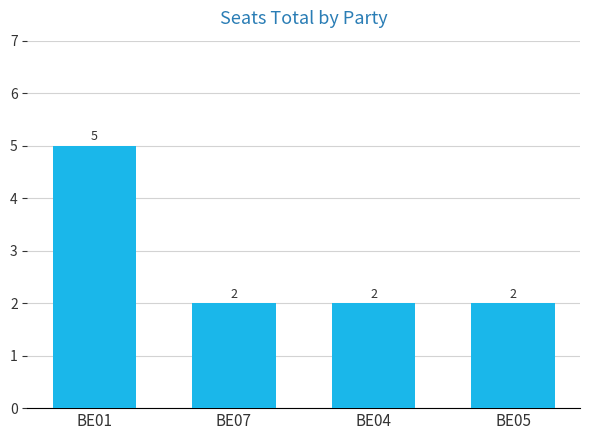

What is the label of the 2nd bar from the left?

BE07